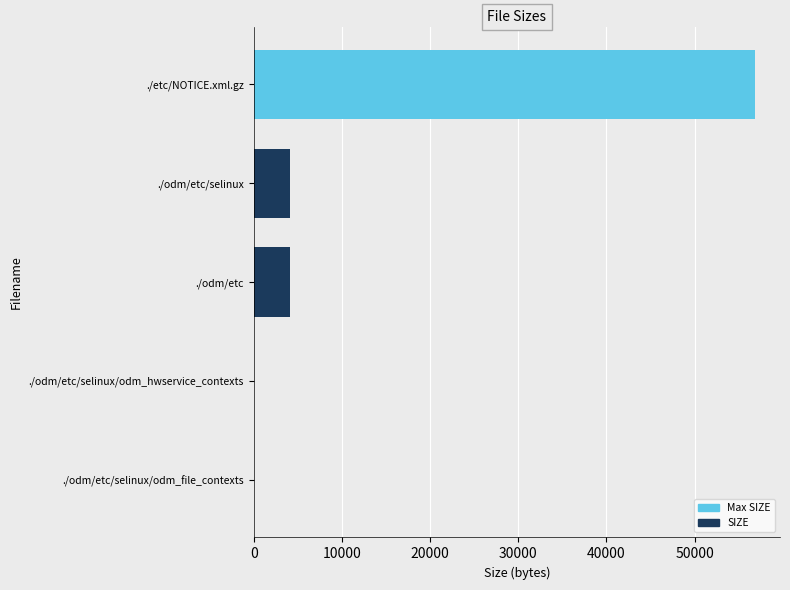

The value at ./odm/etc/selinux is 4096. True or false?

True